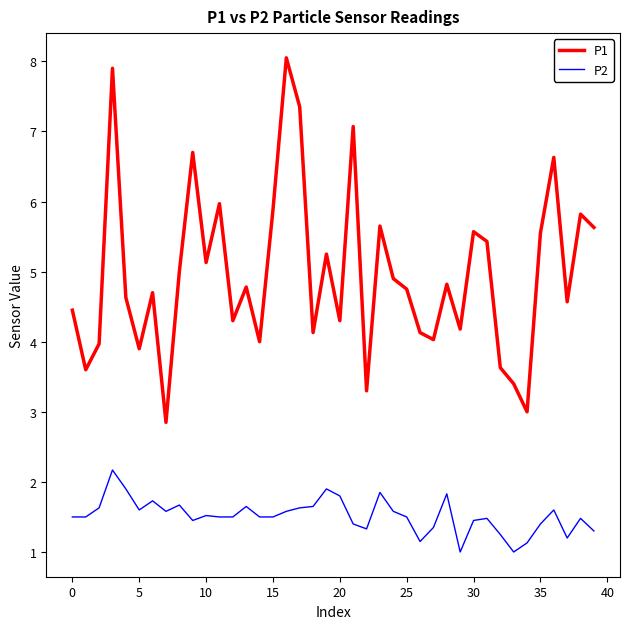

Which series has the largest total across all categories?

P1